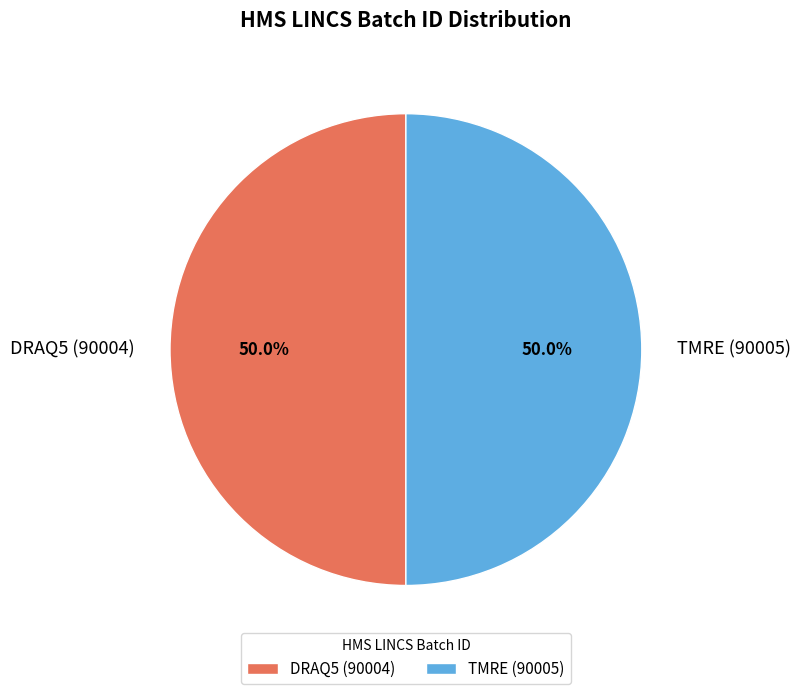

Approximately how many times larger is the value at TMRE (90005) compared to DRAQ5 (90004)?

1.0